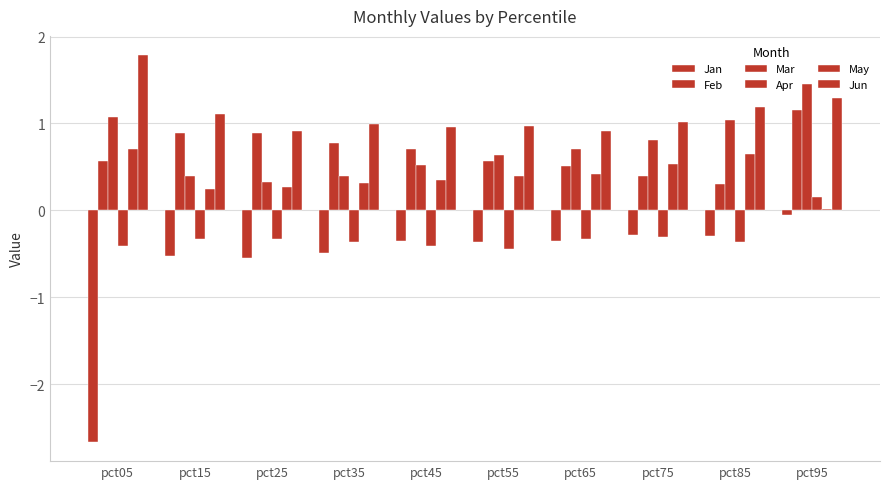

How many groups of bars are there?

10